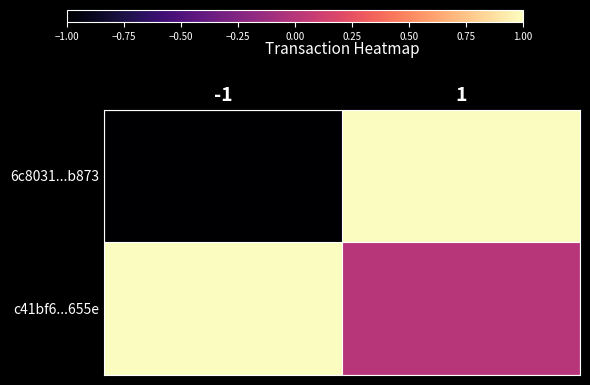

Which series has the largest range (max minus min)?

6c8031...b873